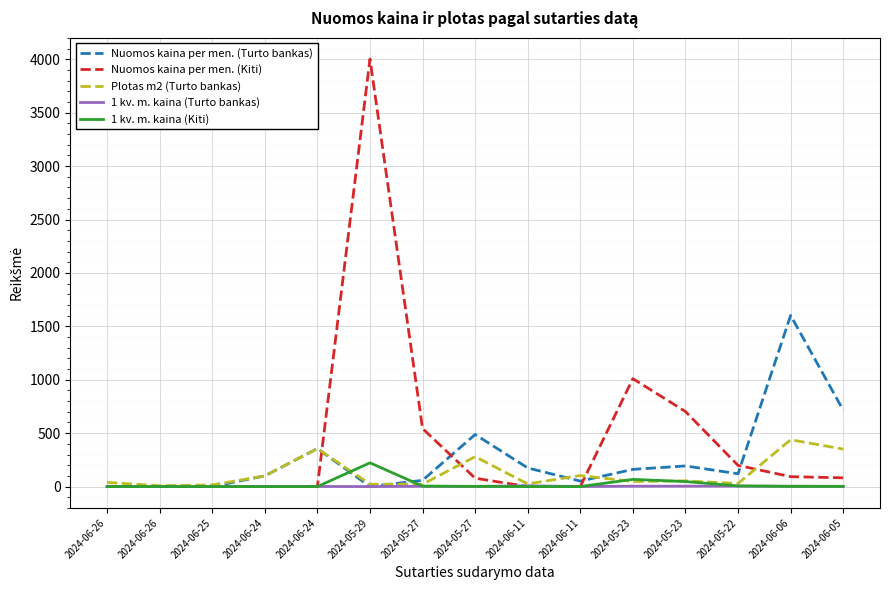

How many lines are shown in the chart?

5